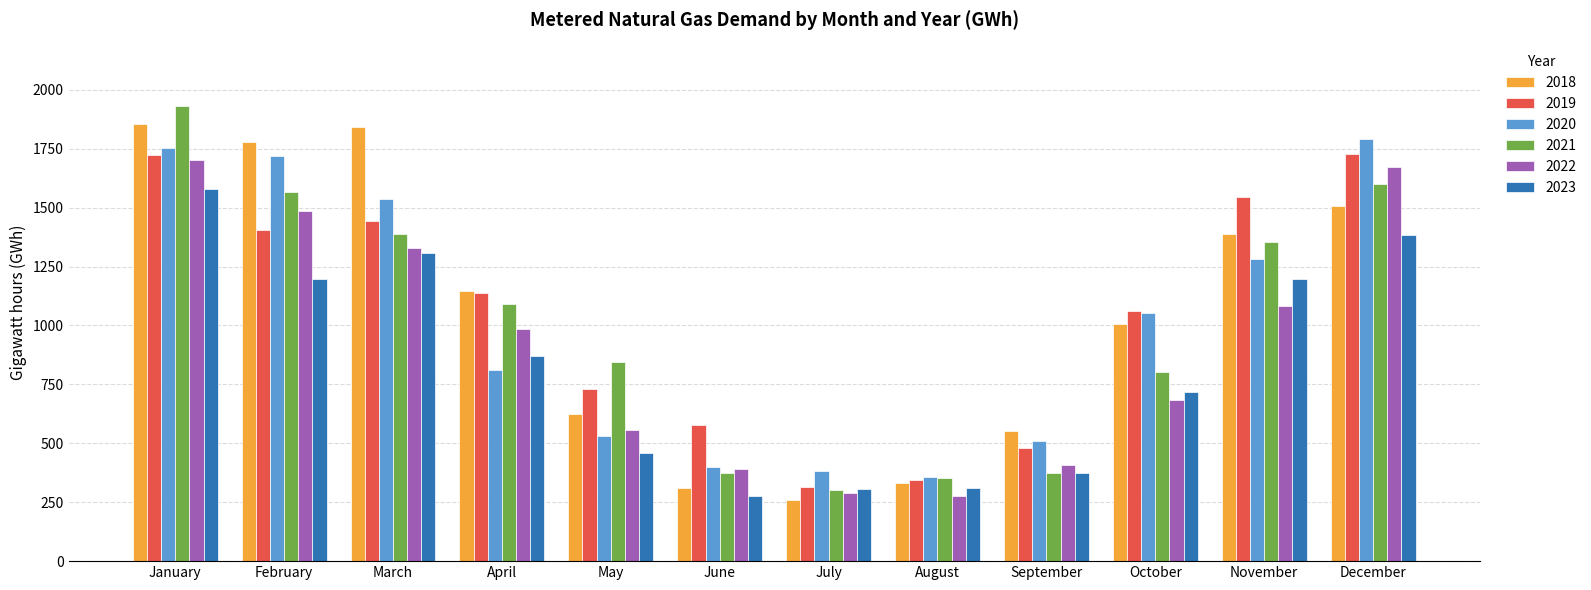

What are all the series names shown in the legend?

2018, 2019, 2020, 2021, 2022, 2023